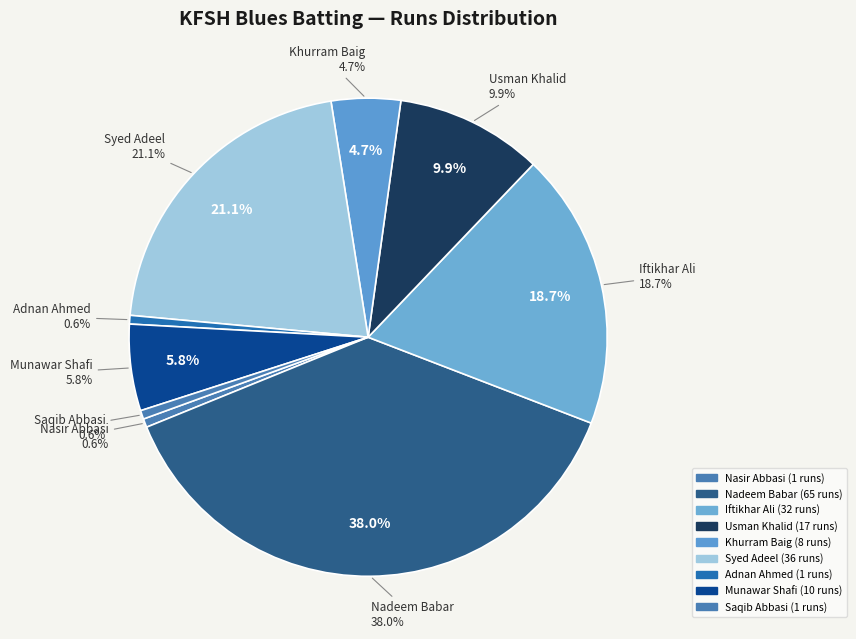

To the nearest percent, what is the difference between the Nadeem Babar and Syed Muhammad Adeel slice percentages?

17%